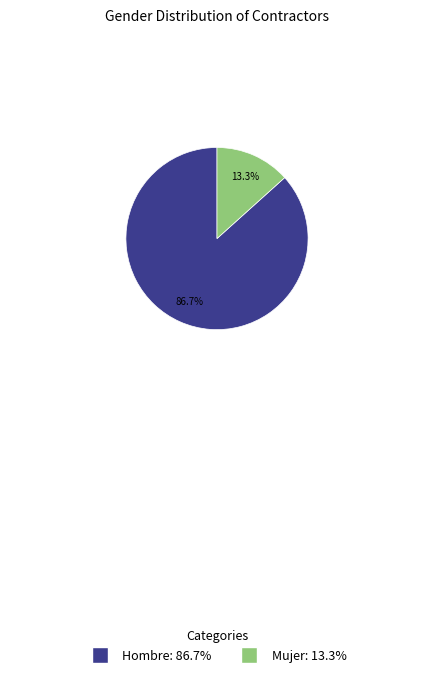

Is there any slice that represents more than half of the pie?

Yes